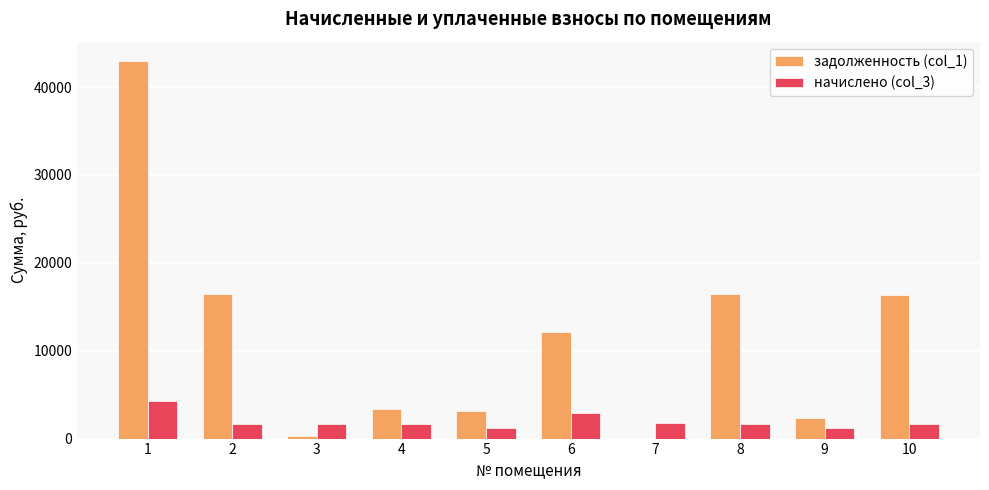

What is the total value across all series at 8?

18139.0